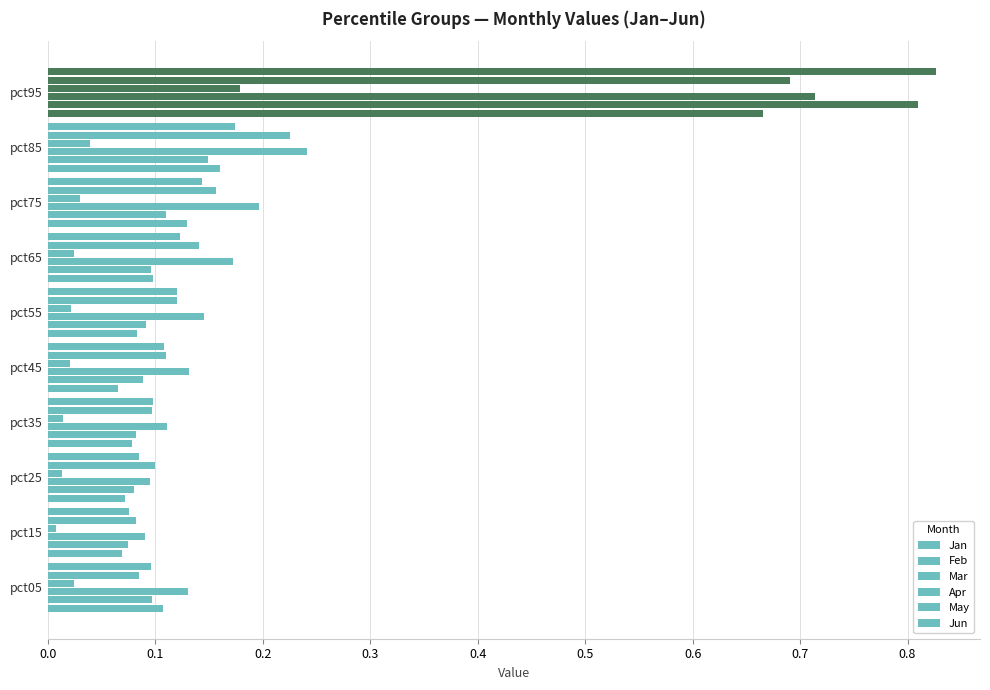

How many distinct data groups are displayed?

6